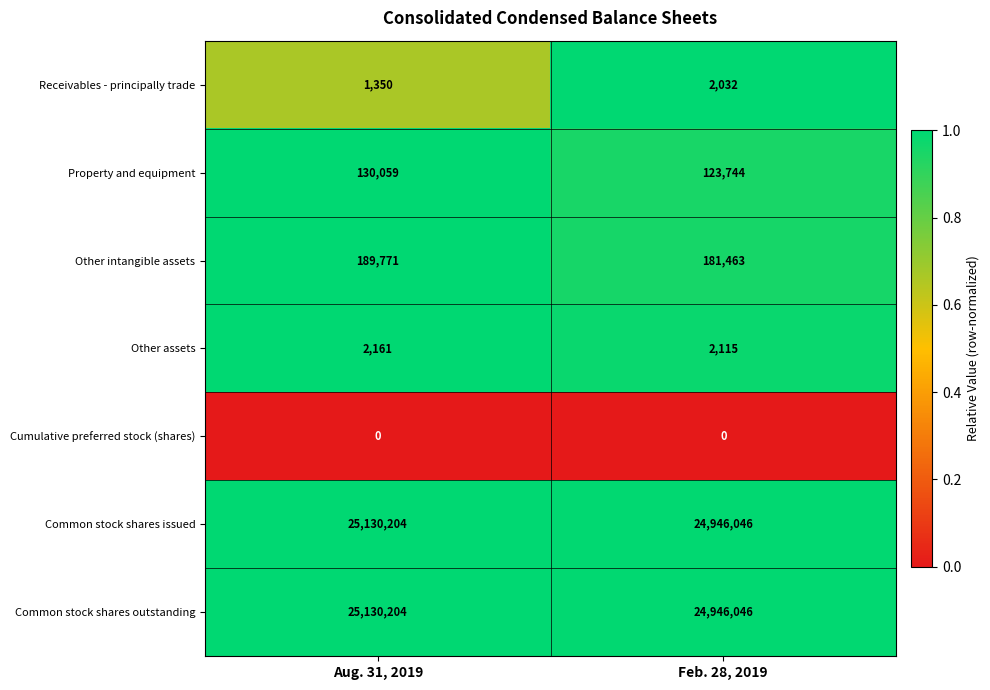

At how many categories does at least one series exceed 0?

2